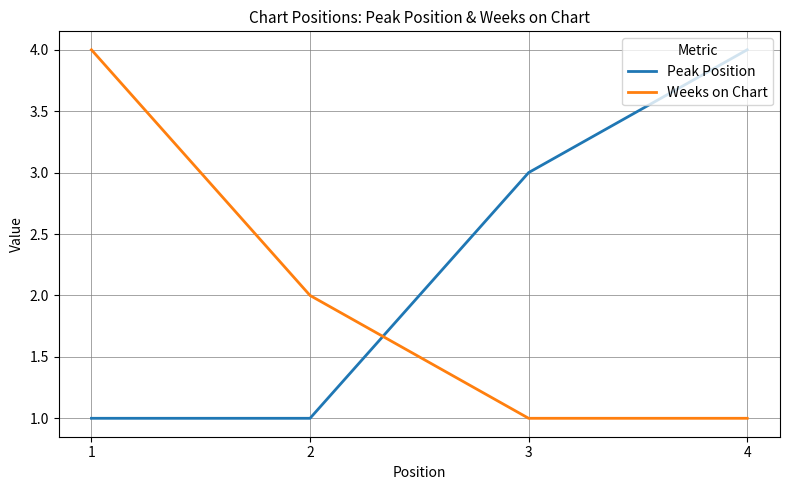

How many lines are shown in the chart?

2